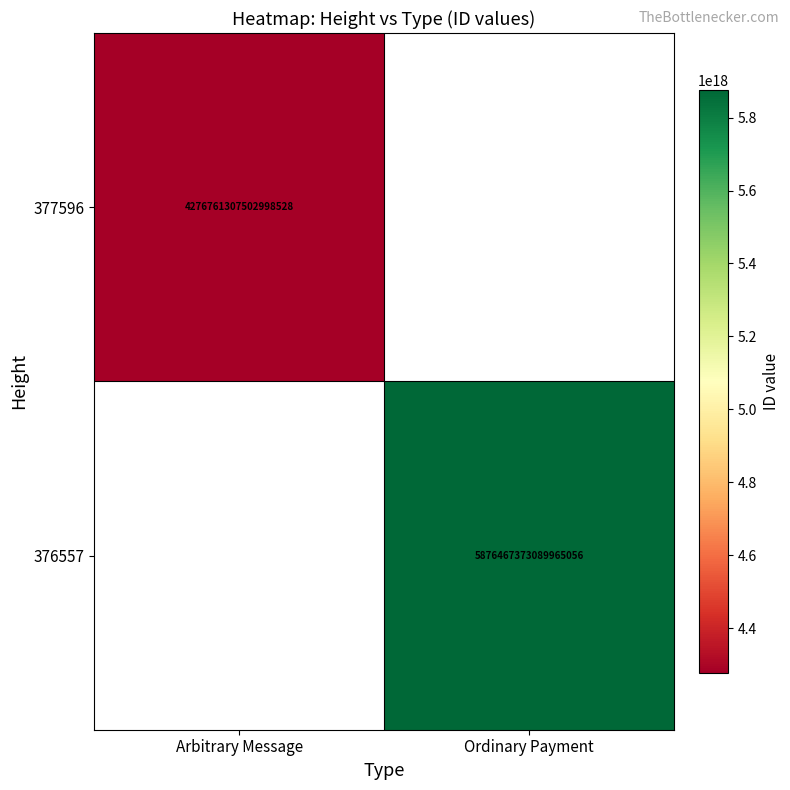

The 377596 series shows 4276761307502998528 at Arbitrary Message. True or false?

True